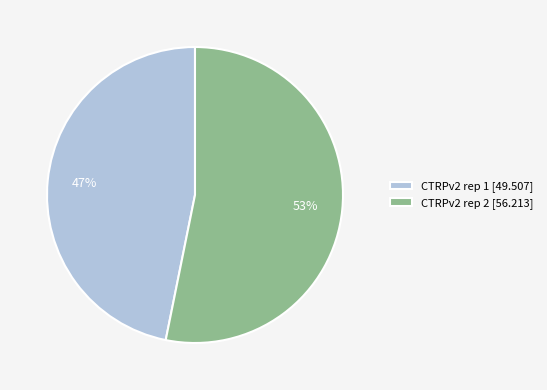

Count the number of slices in the pie.

2